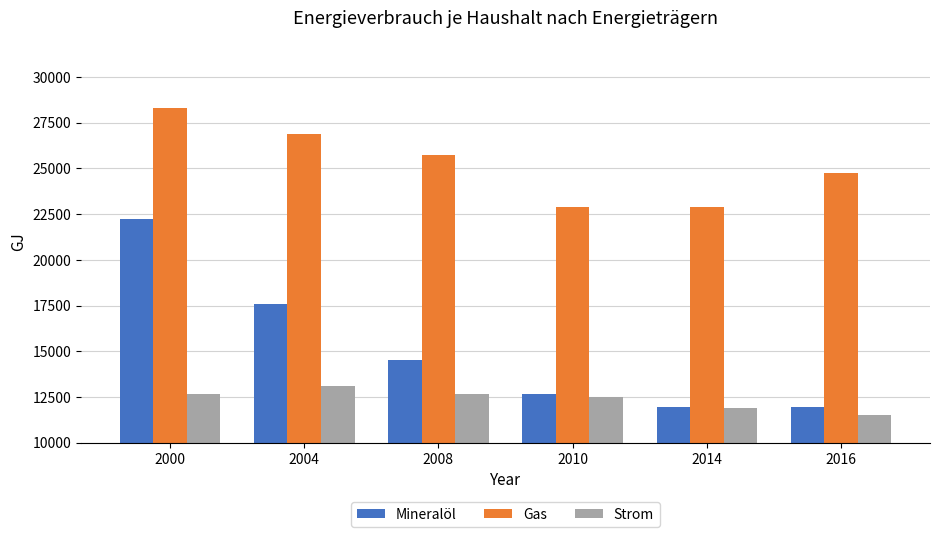

True or false: Gas has a value of 22909.3 at 2014.

True